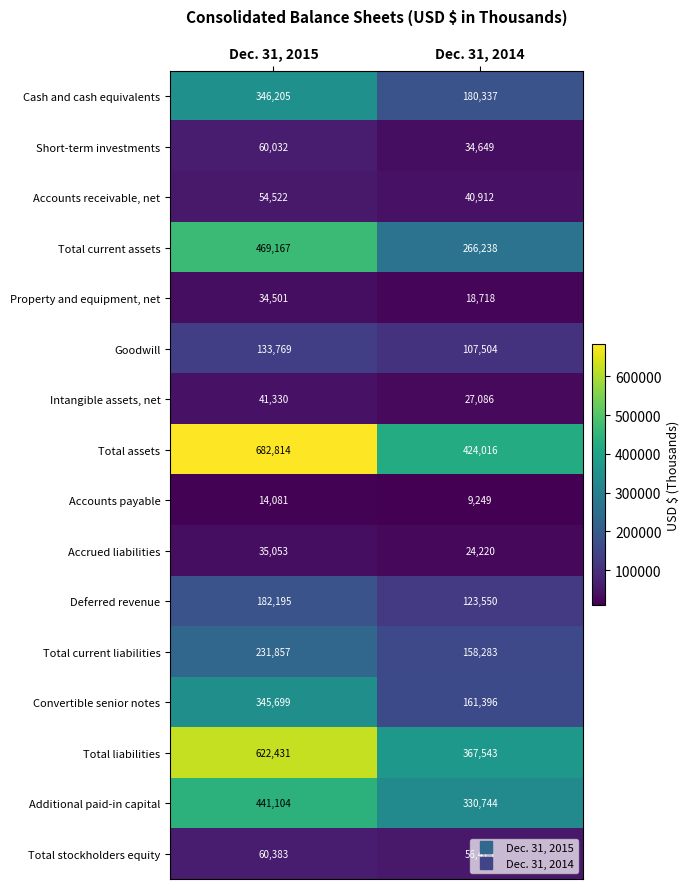

At which label is Deferred revenue closest to 152872?

Dec. 31, 2014